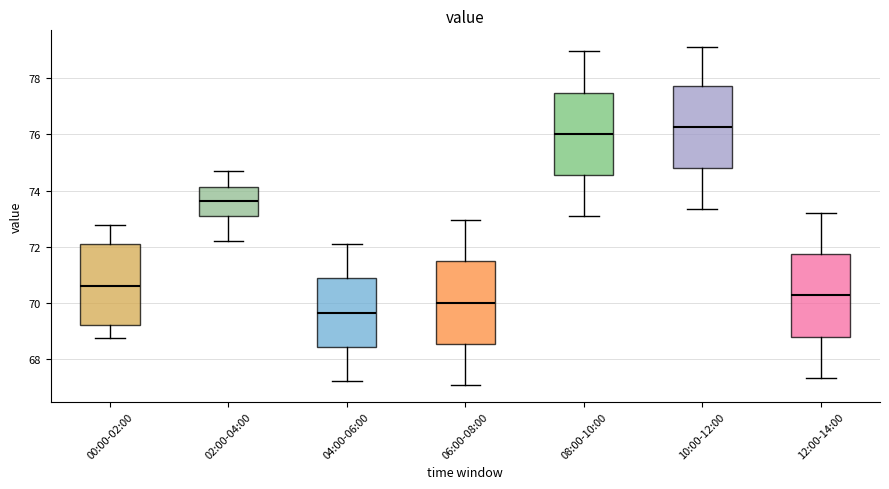

Which box's median line is the lowest?

04:00-06:00